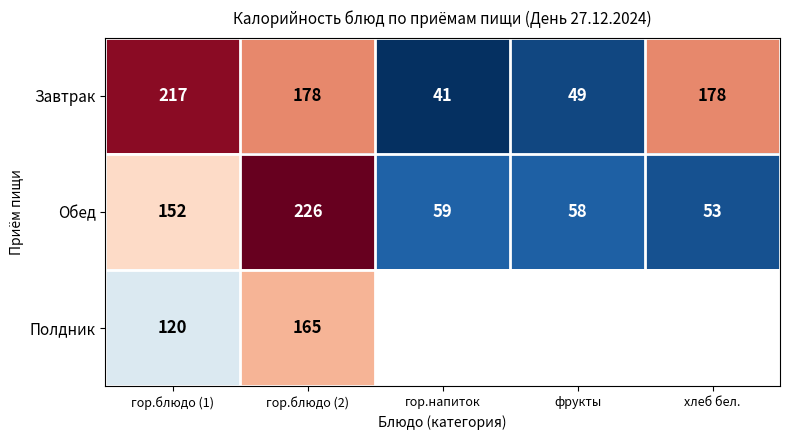

What is the spread (max minus min) of values at гор.блюдо (1)?

97